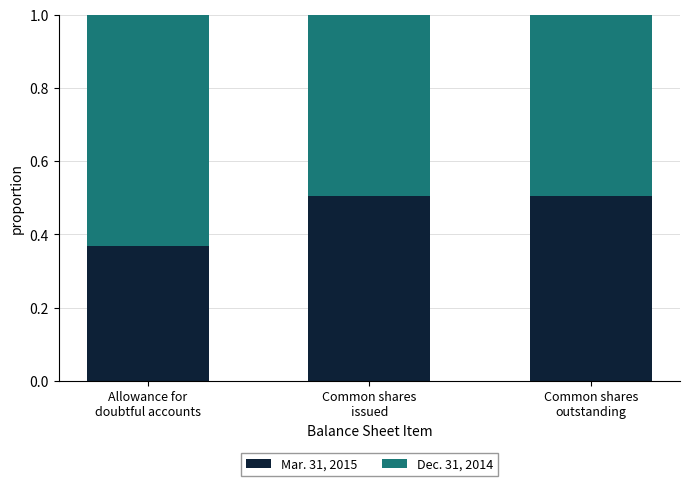

What is the maximum value for Mar. 31, 2015?

0.5